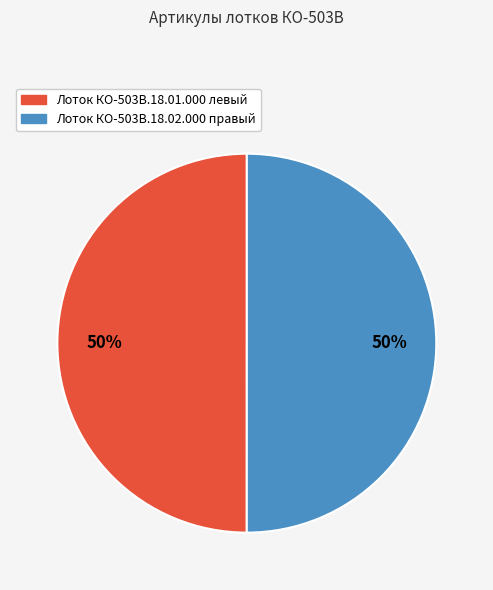

To the nearest percent, what percentage of the pie is Лоток КО-503В.18.01.000 левый?

50%